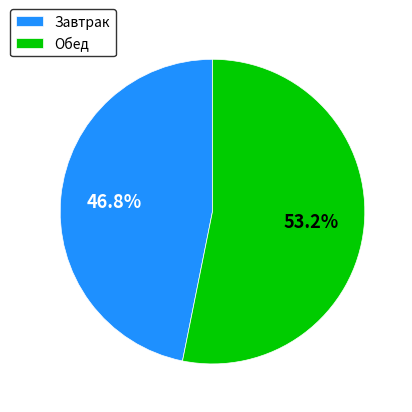

How many slices are in this pie chart?

2